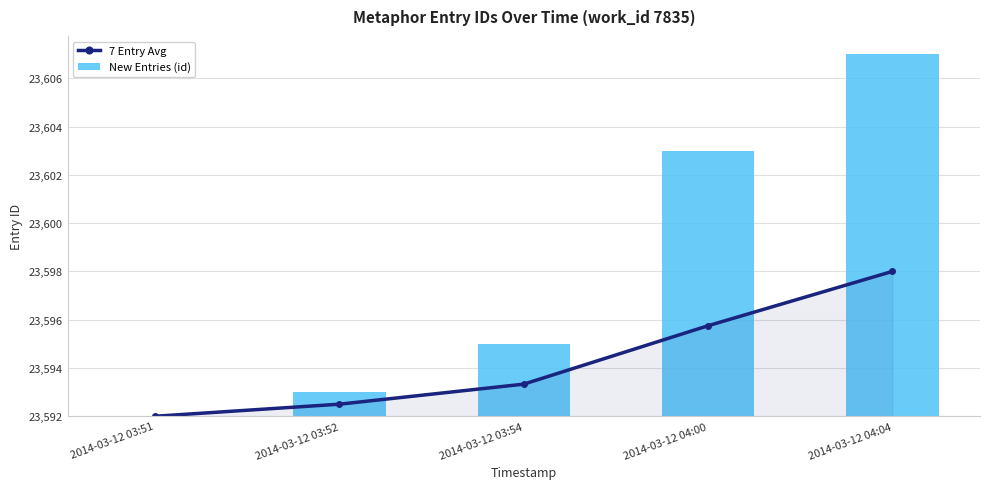

How many groups of bars are there?

5